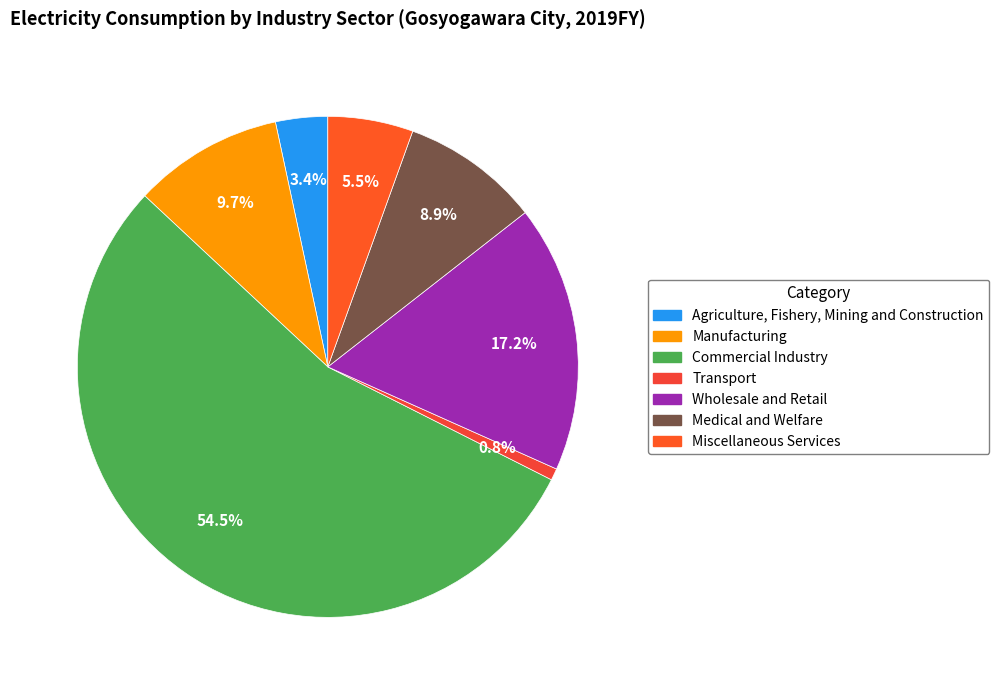

How many slices are in this pie chart?

7